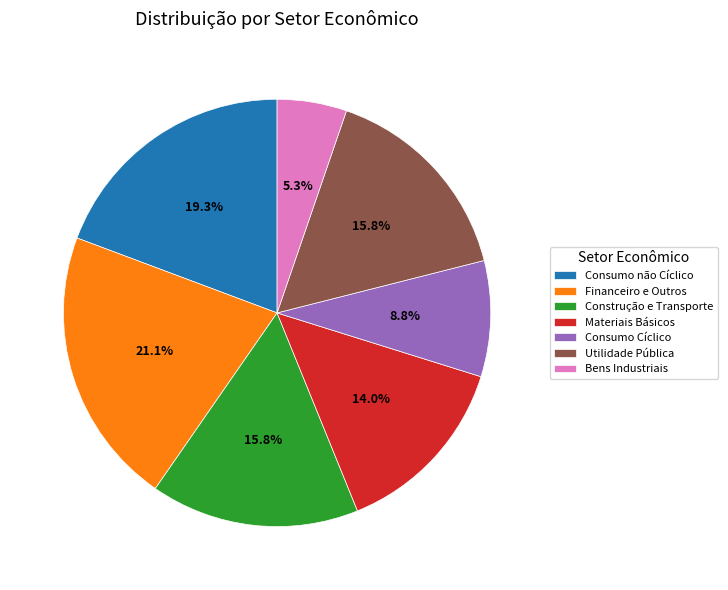

What percentage is NOT represented by Consumo não Cíclico?

80.7%